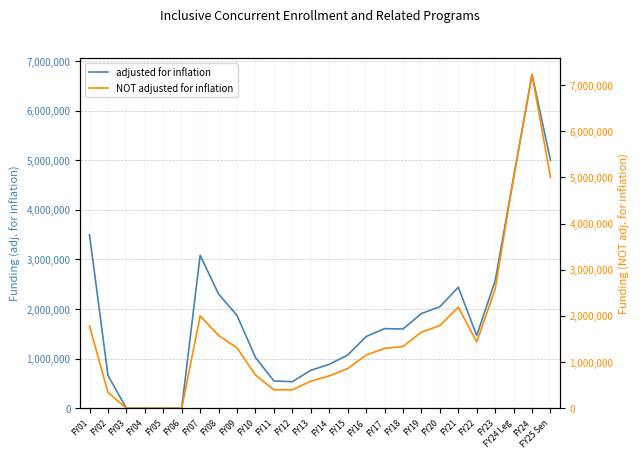

The adjusted for inflation series shows 1604555 at FY17. True or false?

True